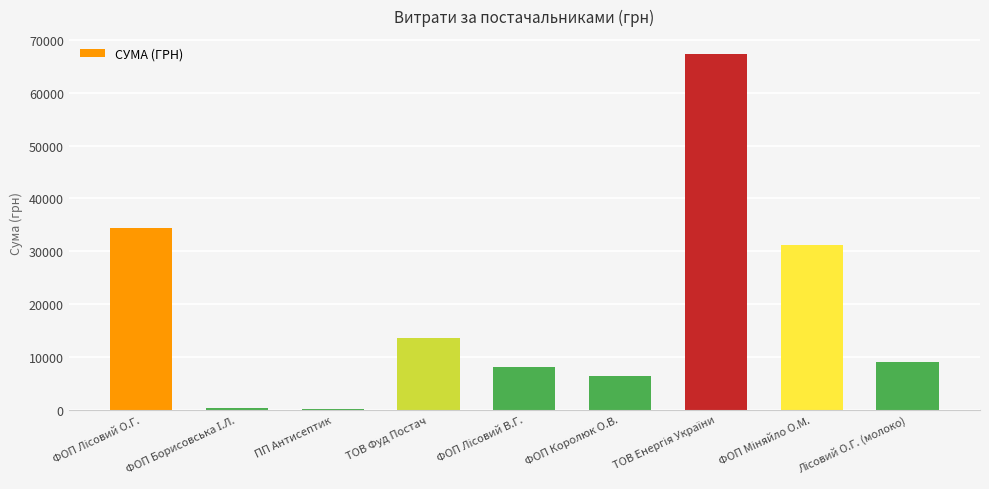

The value at ФОП Королюк О.В. is 2672.8. True or false?

False